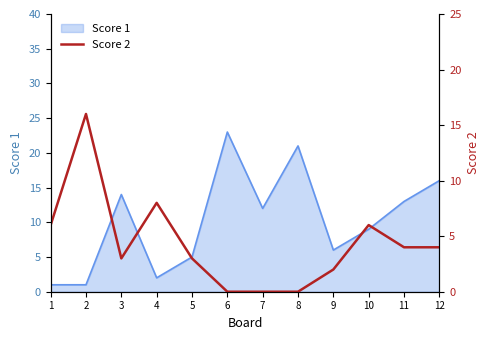

At which label does the data first exceed 4?

1